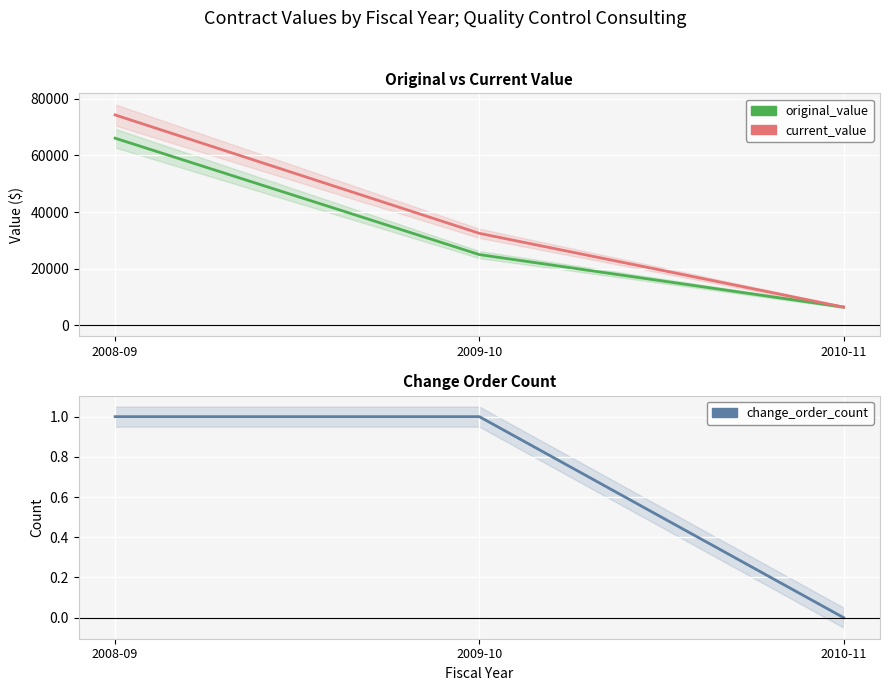

What is the difference between the highest and lowest values at 2009-10?

32499.0